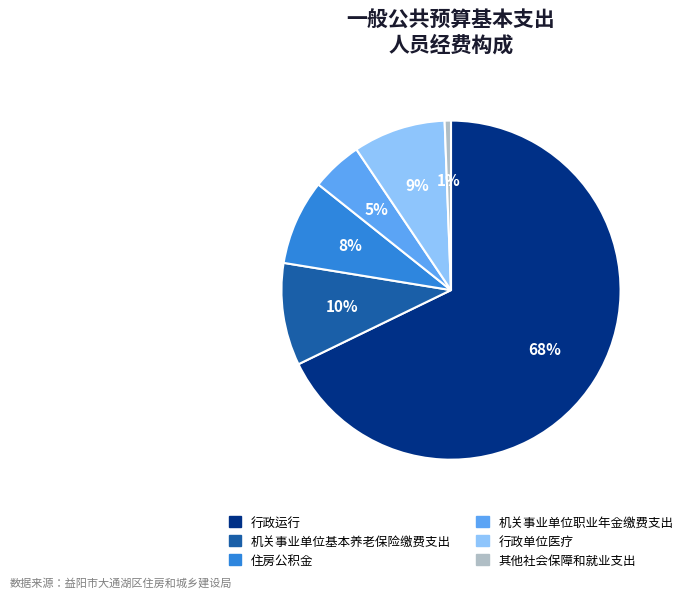

Which has a higher value, 机关事业单位职业年金缴费支出 or 住房公积金?

住房公积金